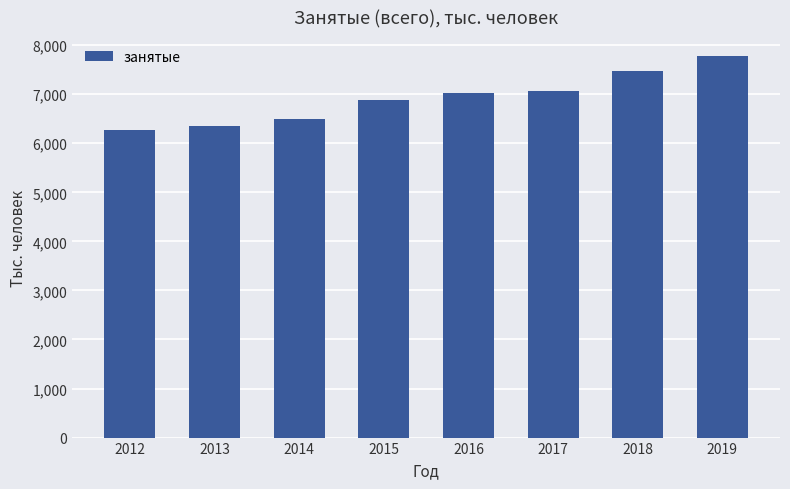

What is the ratio of the value at 2019 to the value at 2012?

1.2